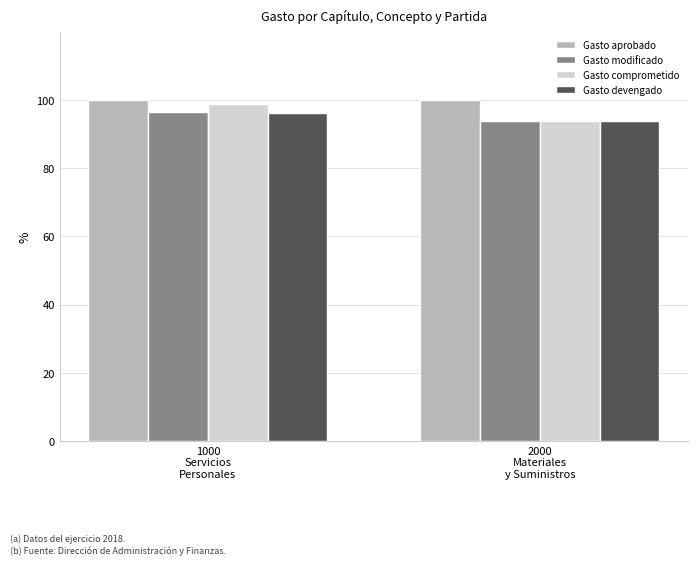

What is the average value of the Gasto aprobado series?

100.0